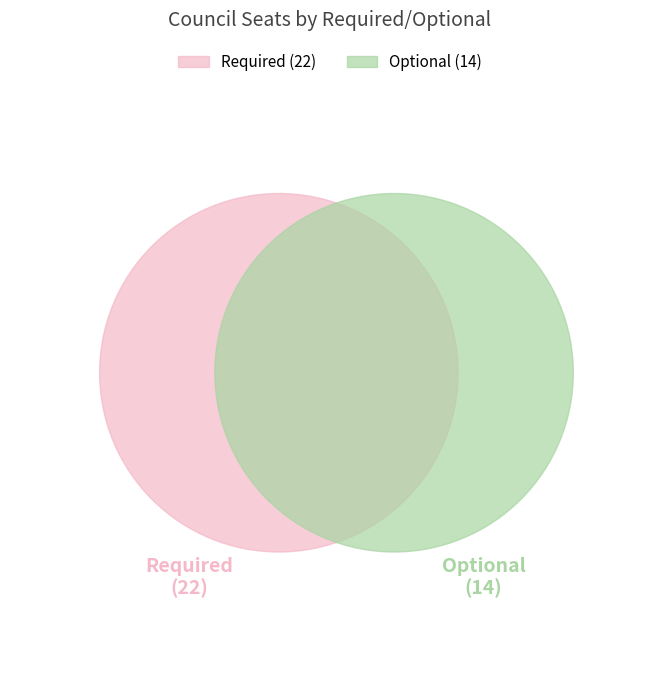

Is the sum of Optional and Required greater than half?

Yes